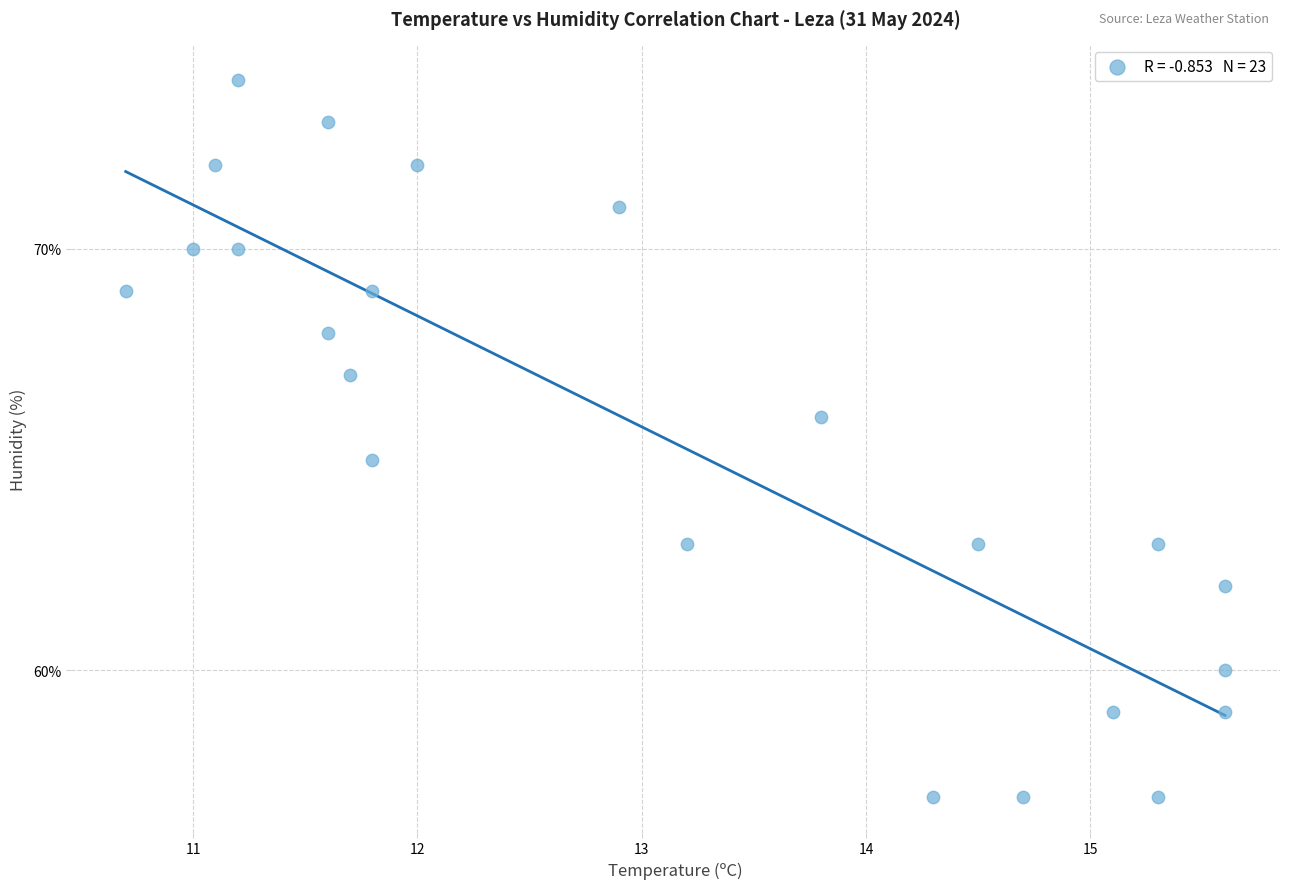

What is the range of Y values (max minus min)?

17